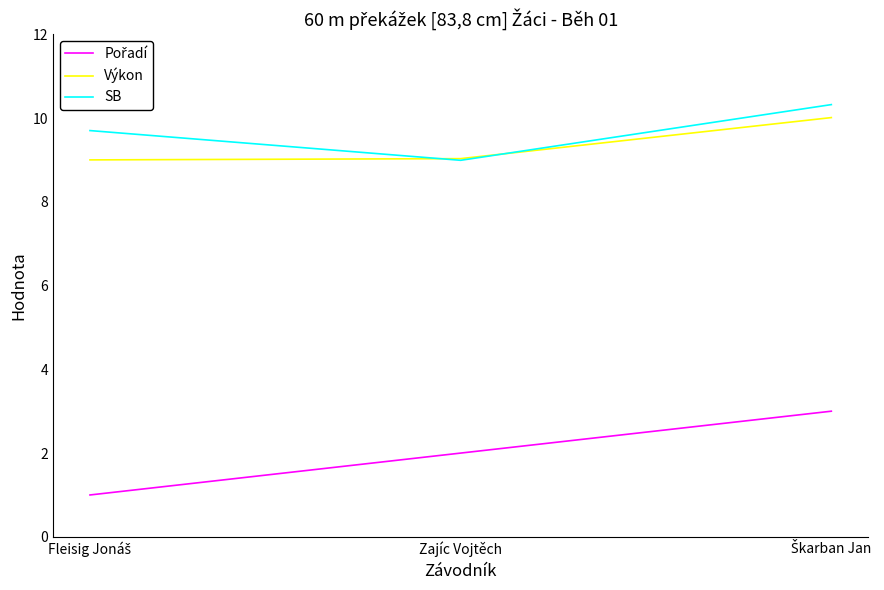

At which label does SB reach its minimum?

Zajíc Vojtěch